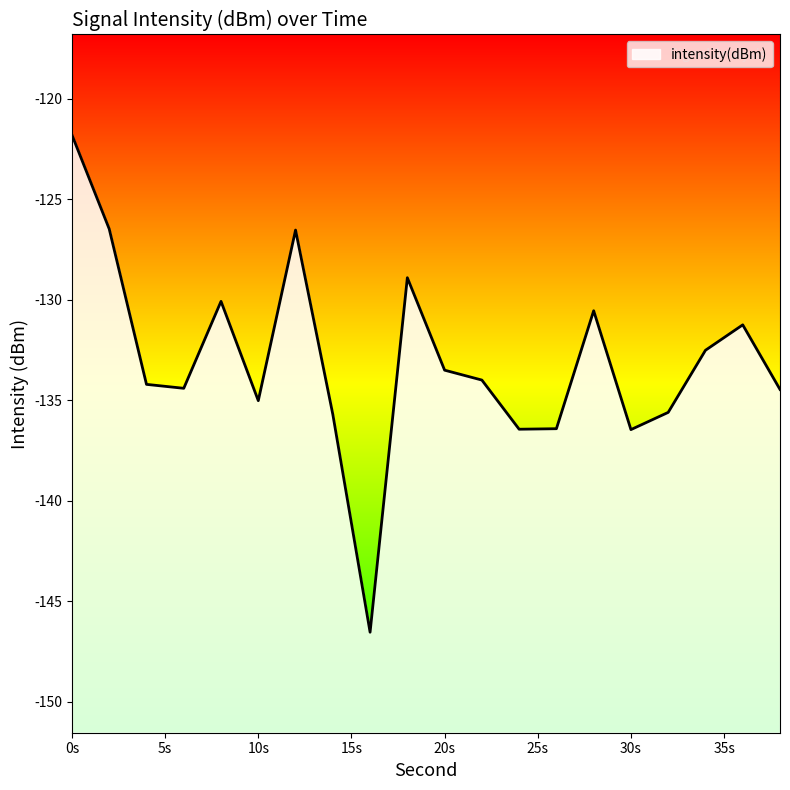

Reading left to right, what are all the values shown in this chart?

-121.8	-126.5	-134.2	-134.4	-130.1	-135.0	-126.5	-135.7	-146.5	-128.9	-133.5	-134.0	-136.4	-136.4	-130.5	-136.5	-135.6	-132.5	-131.2	-134.5